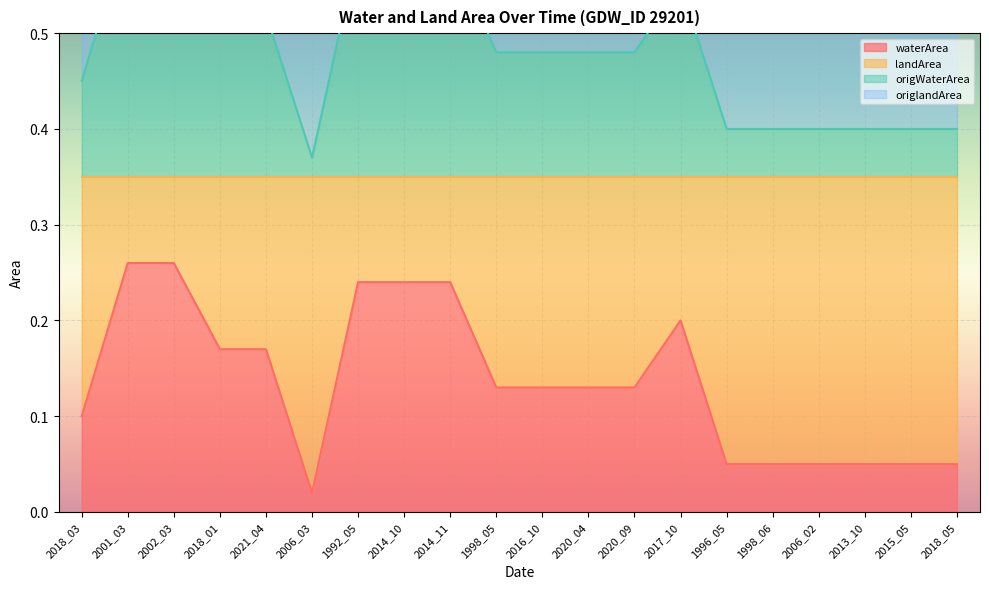

Is the value of waterArea at 1998_06 greater than the value of landArea at 2018_05?

No